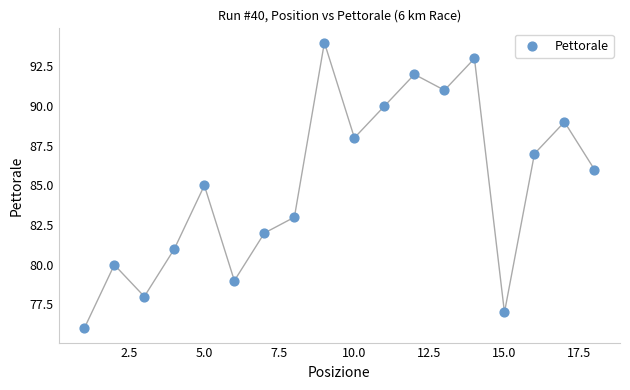

What is the range of X values (max minus min)?

17